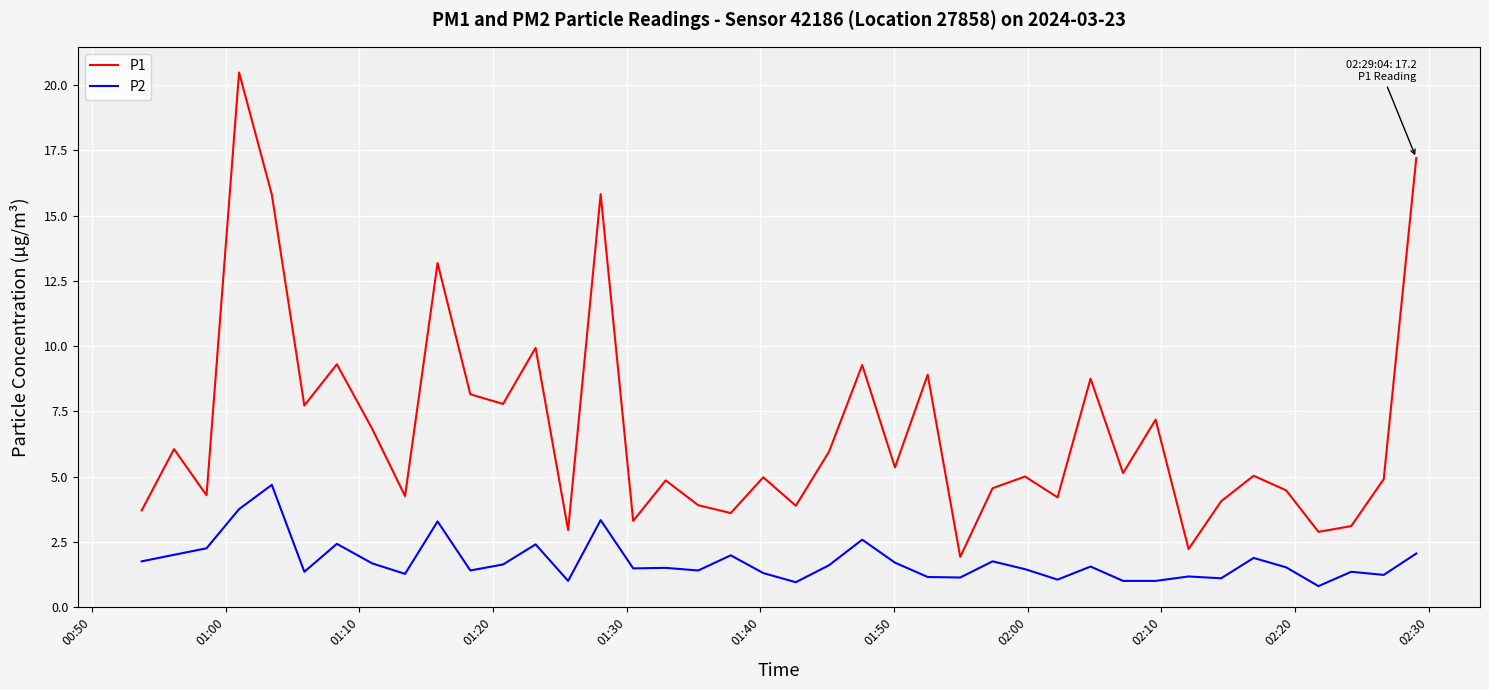

What is the difference between the maximum and minimum values in the P1 series?

18.6